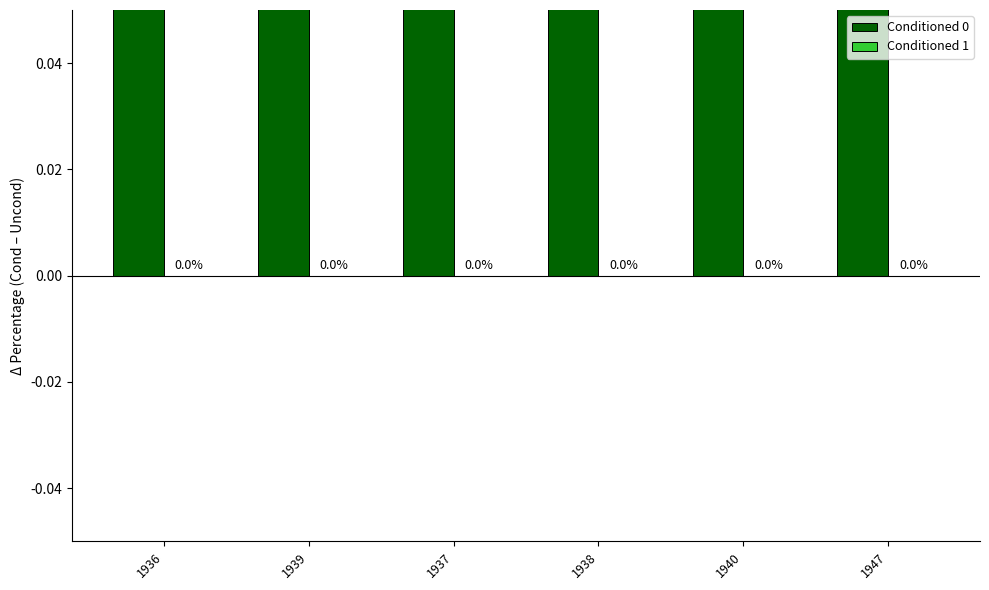

Which series changed the most between 1939 and 1940?

Conditioned 0